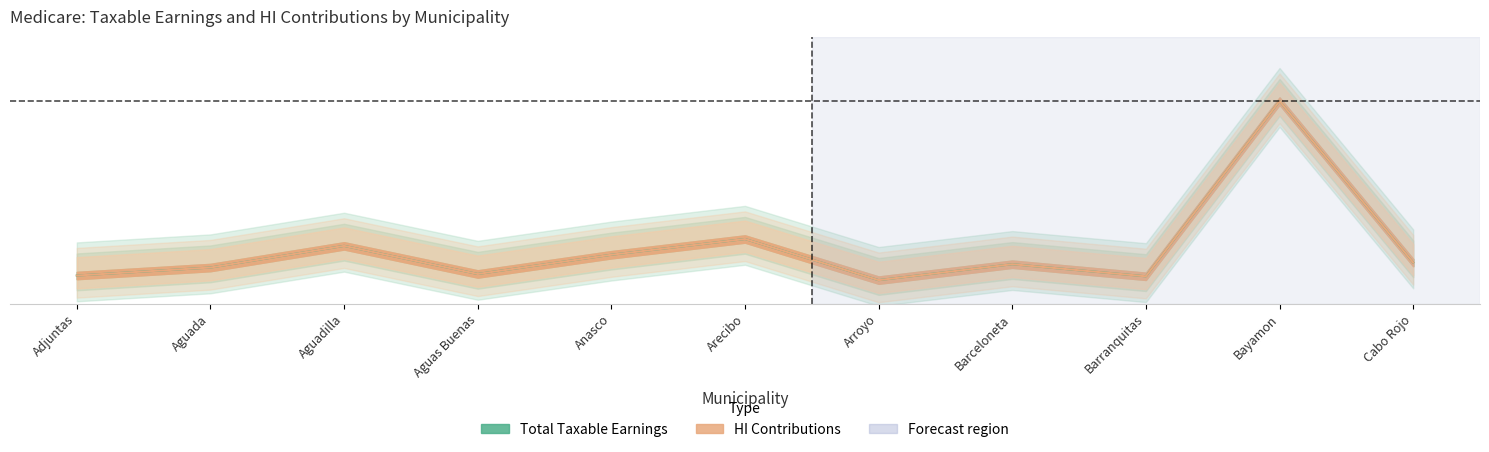

Is it true that Total (thousands) equals 0.4 at Arecibo?

False